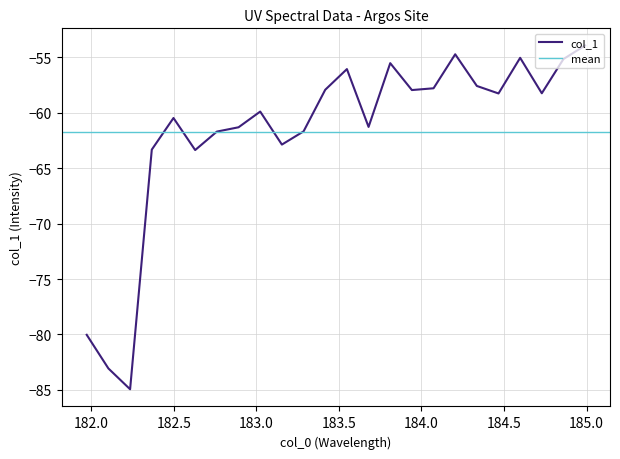

What is the smallest value displayed?

-84.9